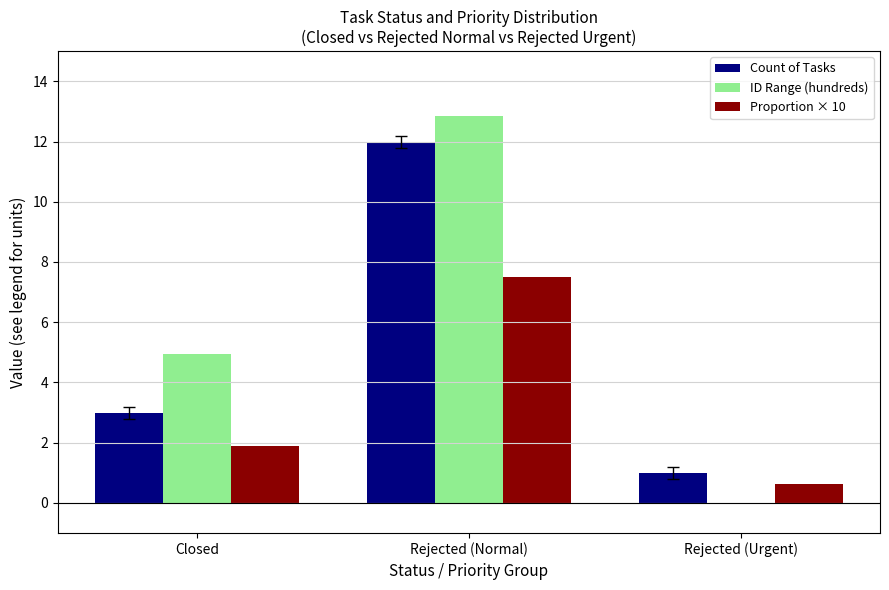

Which label corresponds to the largest value in the chart?

Rejected (Normal)